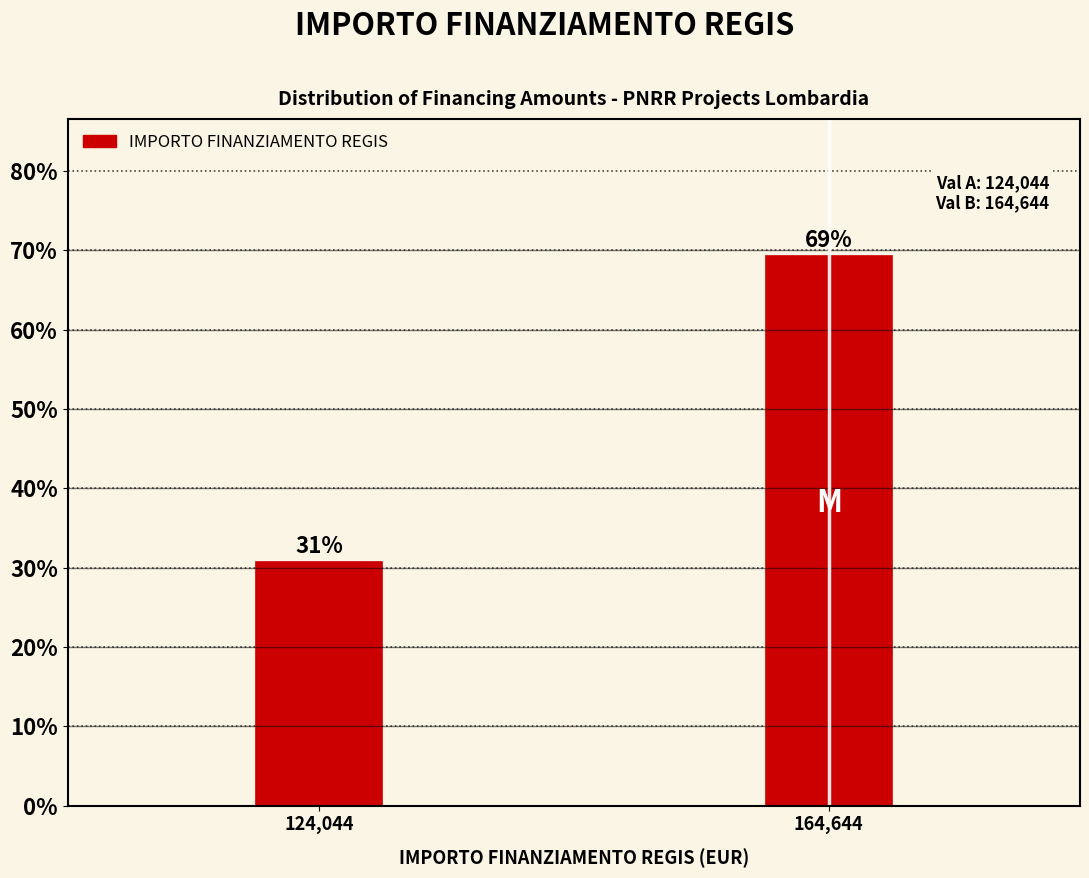

Between 124,044 and 164,644, which is larger?

164,644